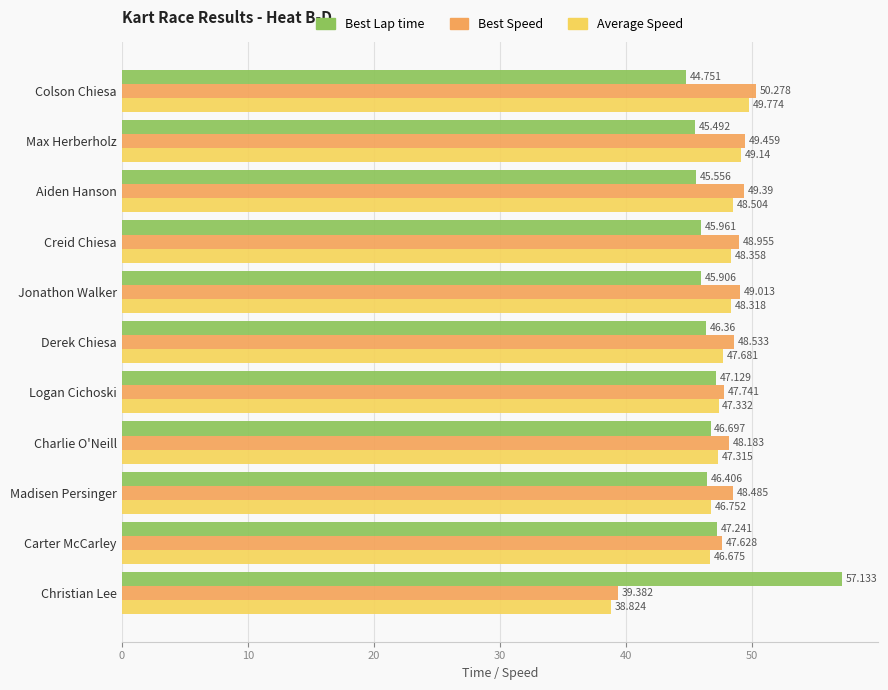

What is the difference between the maximum and minimum values in the Best Speed series?

10.9